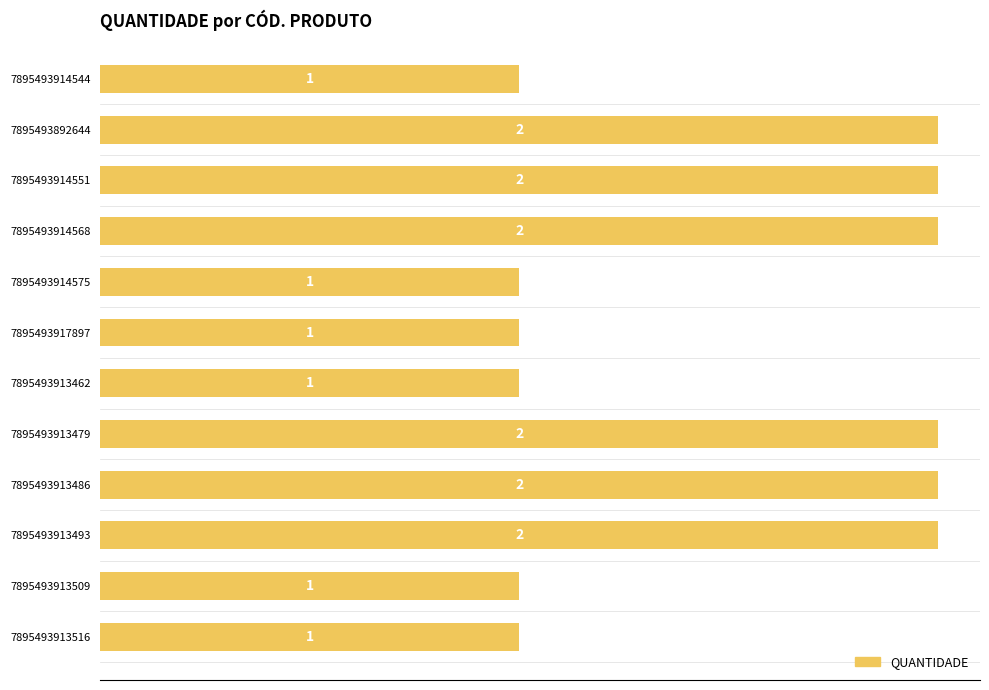

Which has a higher value, 7895493913516 or 7895493914551?

7895493914551